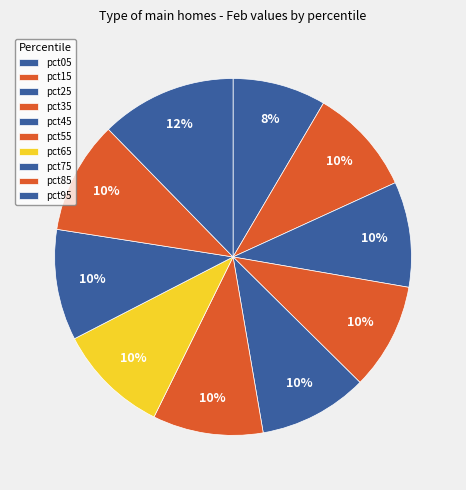

To the nearest percent, what is the average slice percentage?

10%